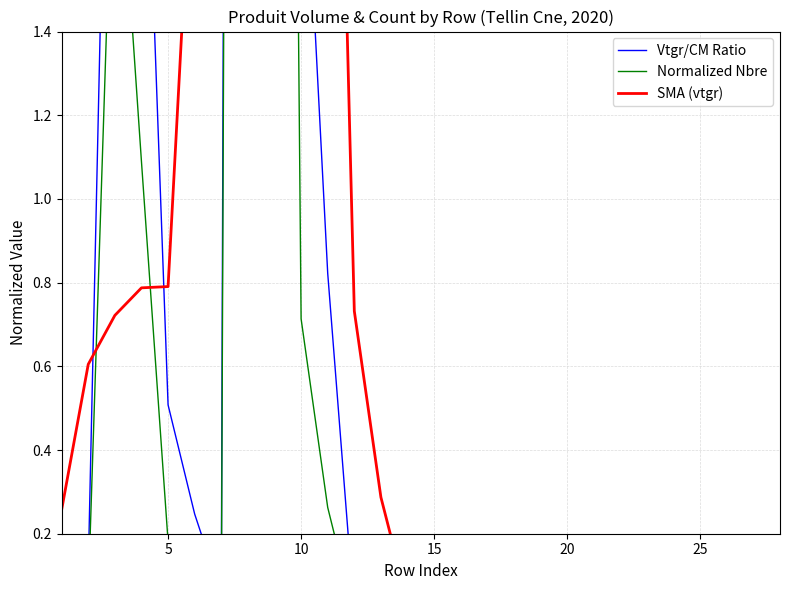

At which category does Normalized Nbre reach its first local valley?

5